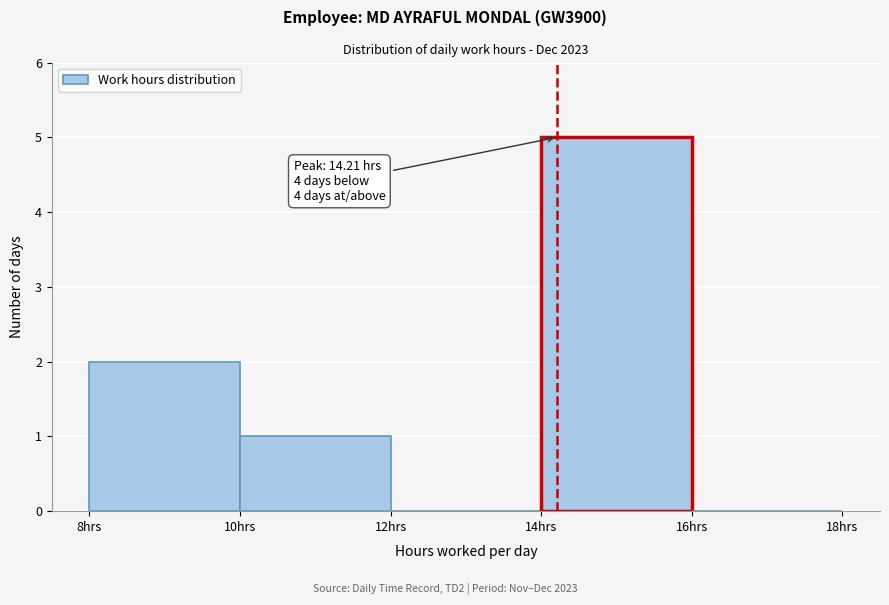

Over which range of the x-axis is the bar tallest?

14 to 16